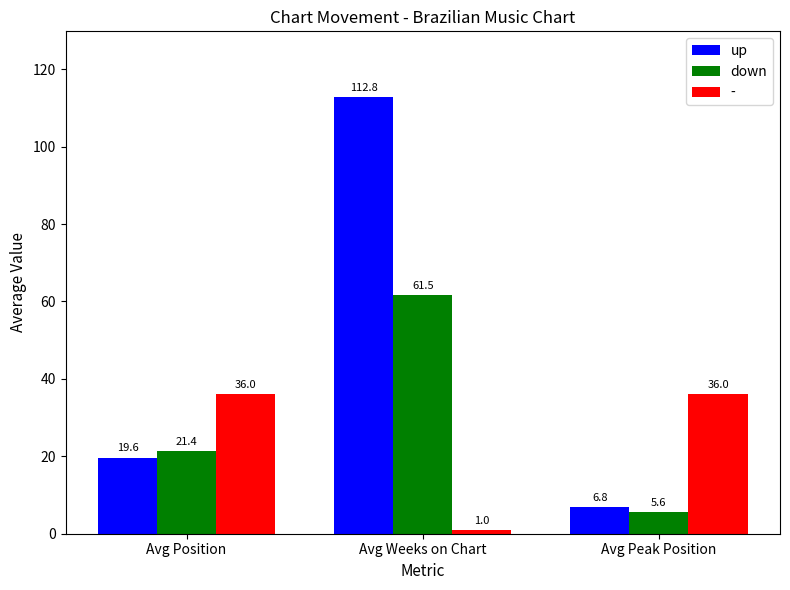

Which category has the lowest value in the up series?

Avg Peak Position